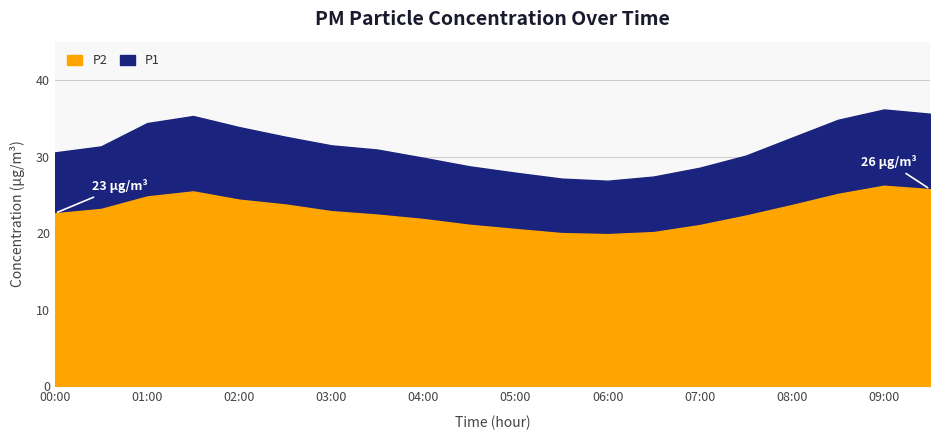

What is the difference between the P1 values at 01:00 and 01:30?

0.9